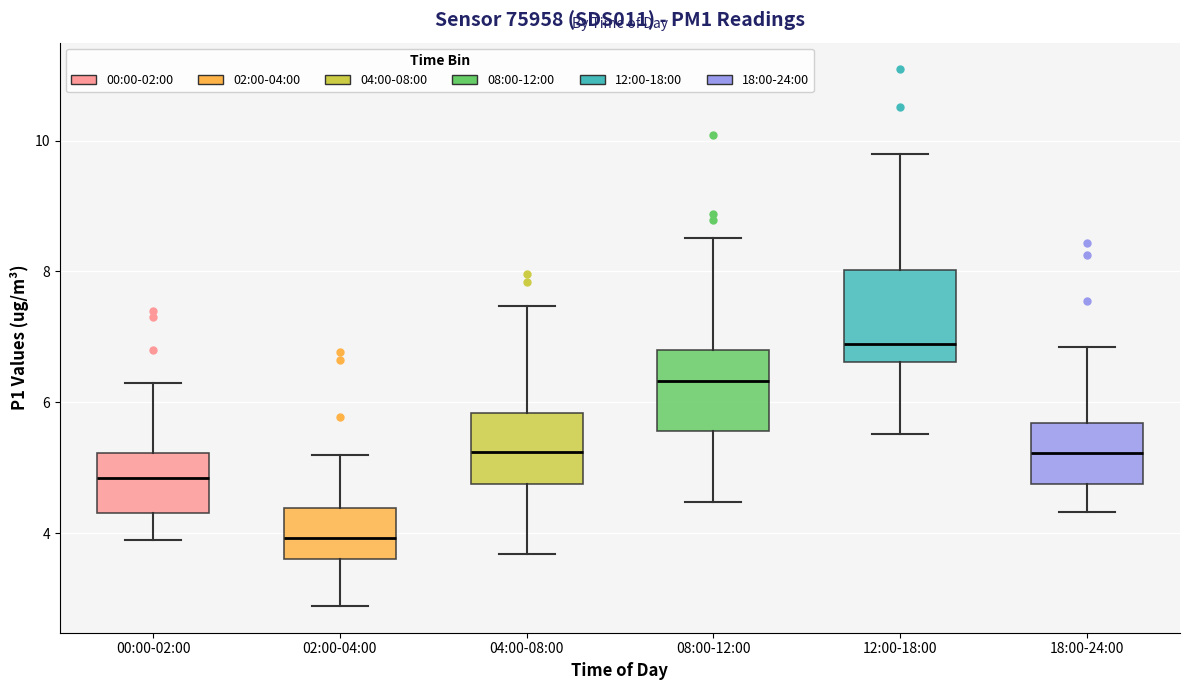

Reading left to right, read every box against the y-axis: the position of its median line, the range the box covers, and the ends of its whiskers. The values are not printed on the chart, so give them approximately, as read against the axis.

00:00-02:00: median 4.8, box 4.4 to 5.2, whiskers 4.0 to 6.4
02:00-04:00: median 4.0, box 3.6 to 4.4, whiskers 2.8 to 5.2
04:00-08:00: median 5.2, box 4.8 to 5.8, whiskers 3.6 to 7.4
08:00-12:00: median 6.4, box 5.6 to 6.8, whiskers 4.4 to 8.6
12:00-18:00: median 6.8, box 6.6 to 8.0, whiskers 5.6 to 9.8
18:00-24:00: median 5.2, box 4.8 to 5.6, whiskers 4.4 to 6.8